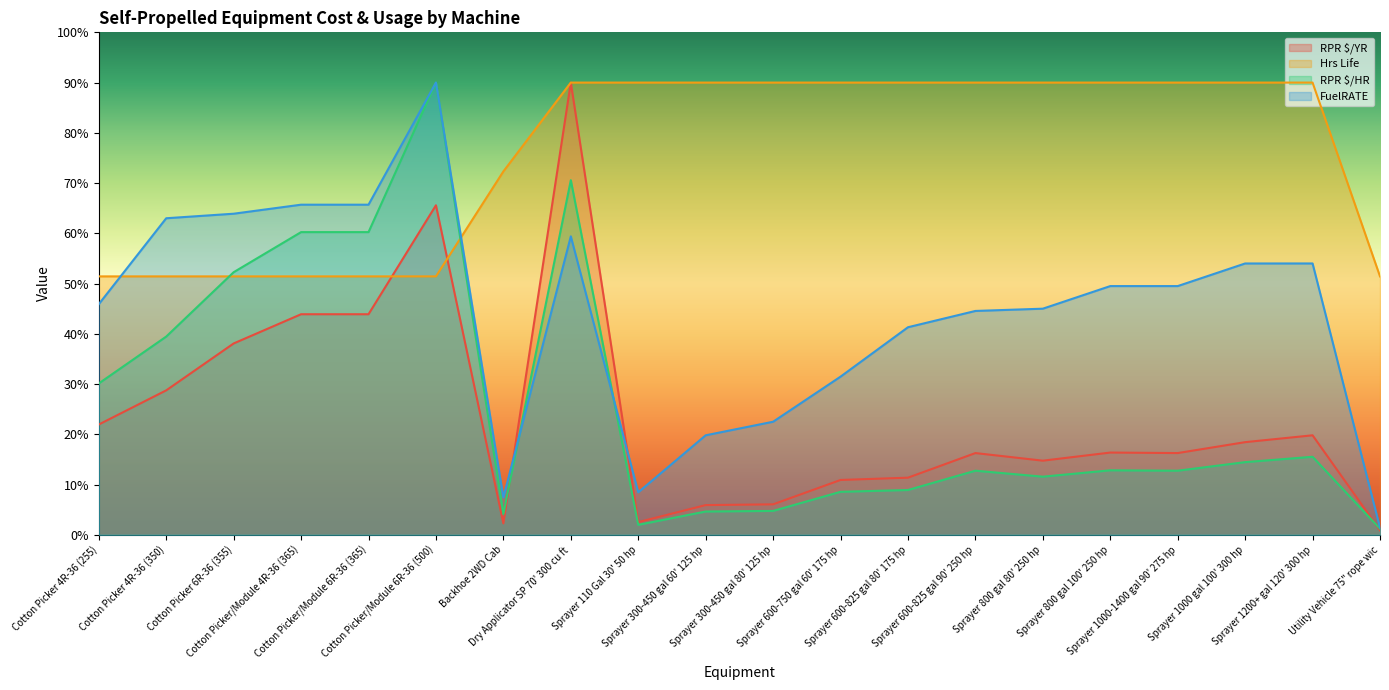

How many data points does each series have?

20